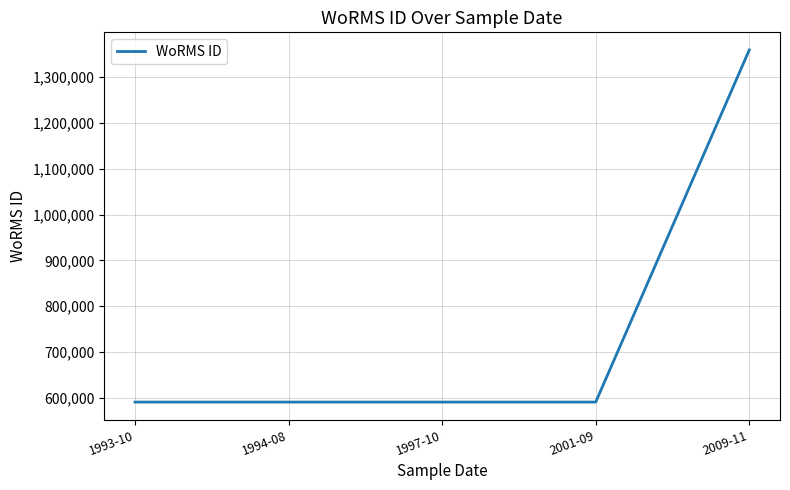

What is the average value?

744299